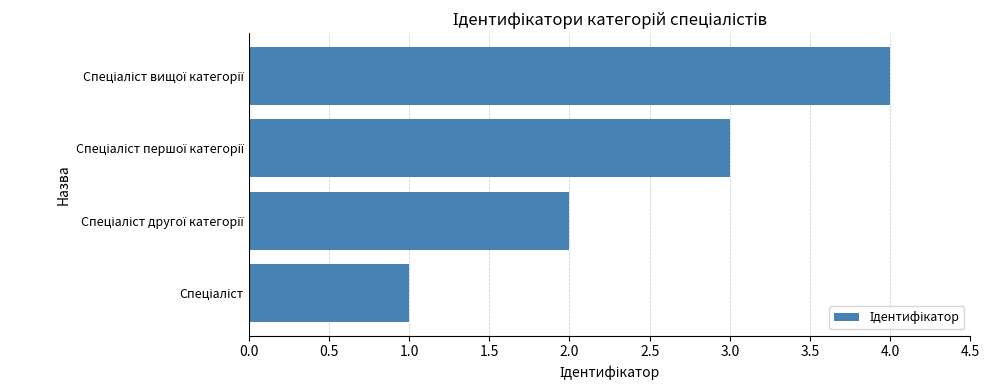

What is the sum of all values?

10